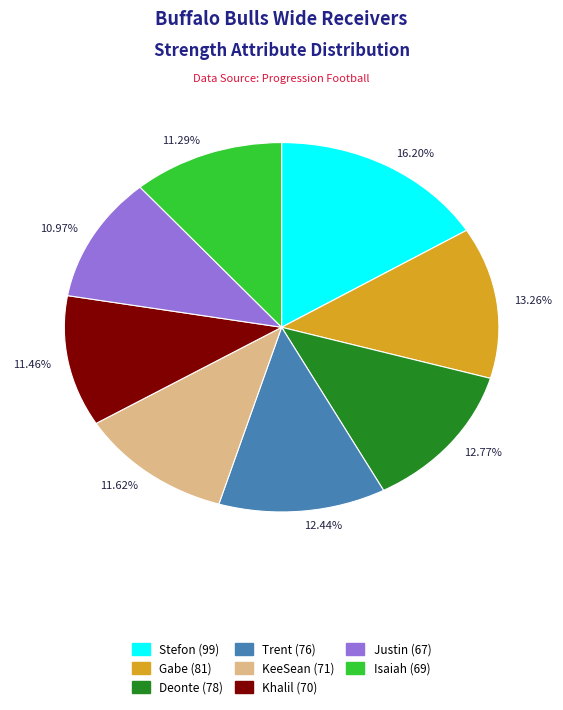

What is the ratio of the value at 16.20% to the value at 11.46%?

1.4